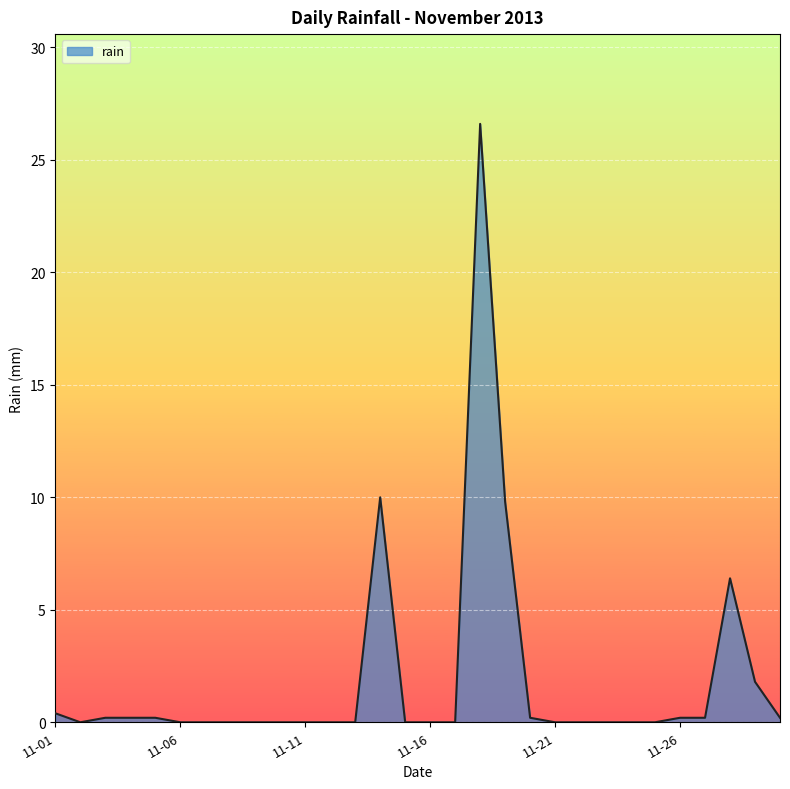

What is the greatest value displayed?

26.6